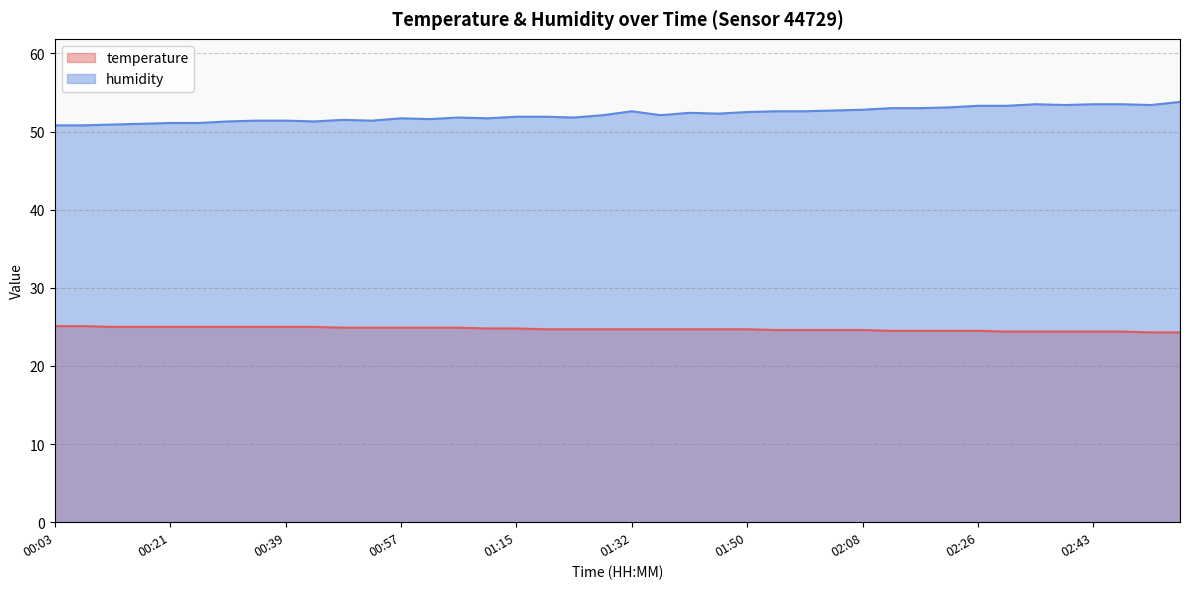

What is the difference between the second highest and minimum values in the humidity series?

2.7